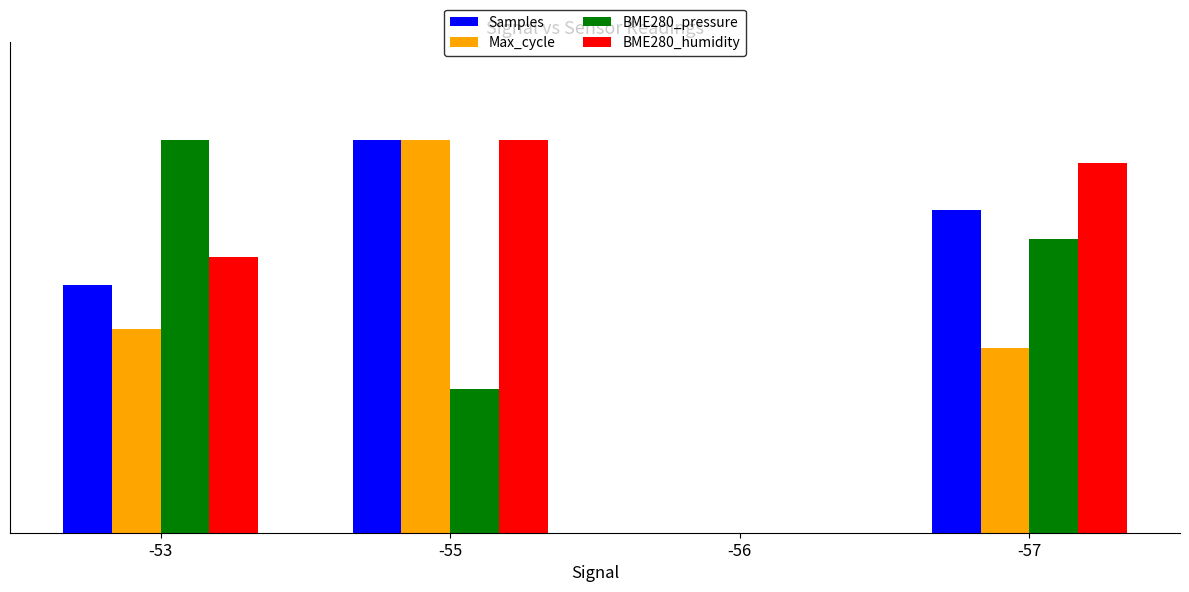

What are all the series names shown in the legend?

Samples, Max_cycle, BME280_pressure, BME280_humidity